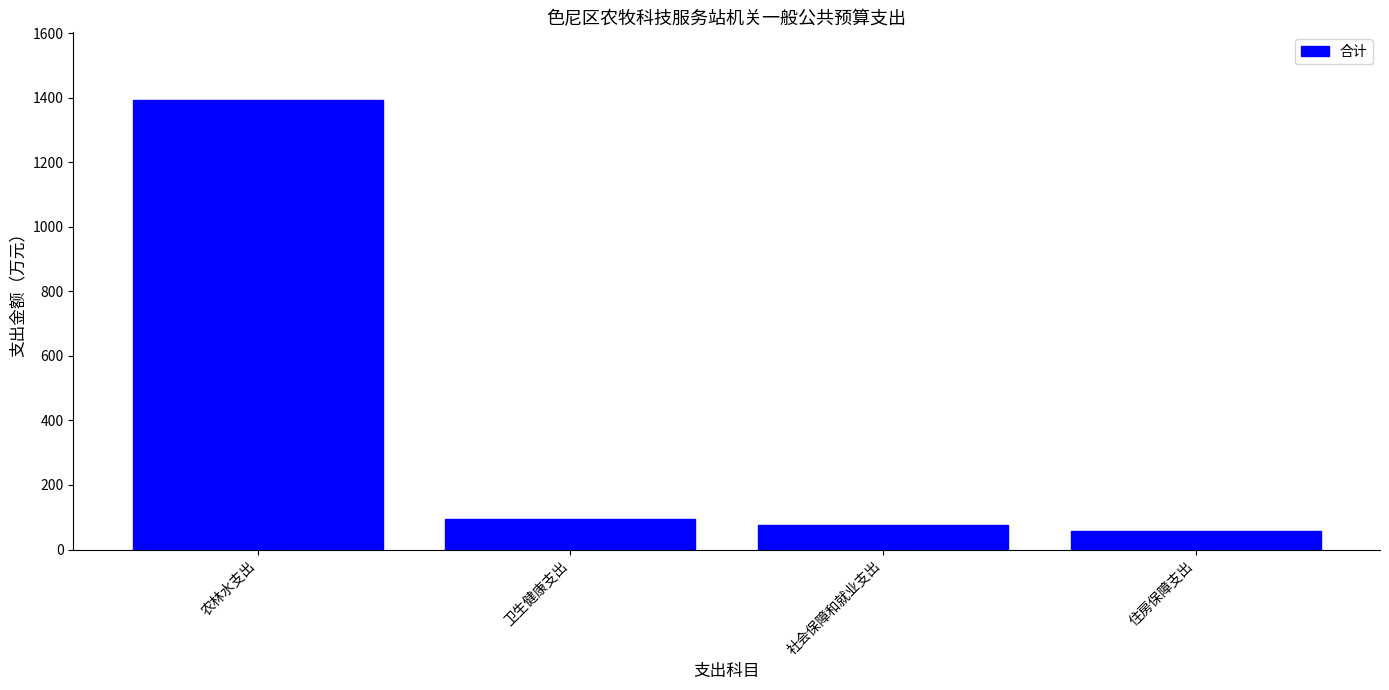

Reading left to right, transcribe all the data shown in this chart.

1393.3	95.1	74.5	55.9